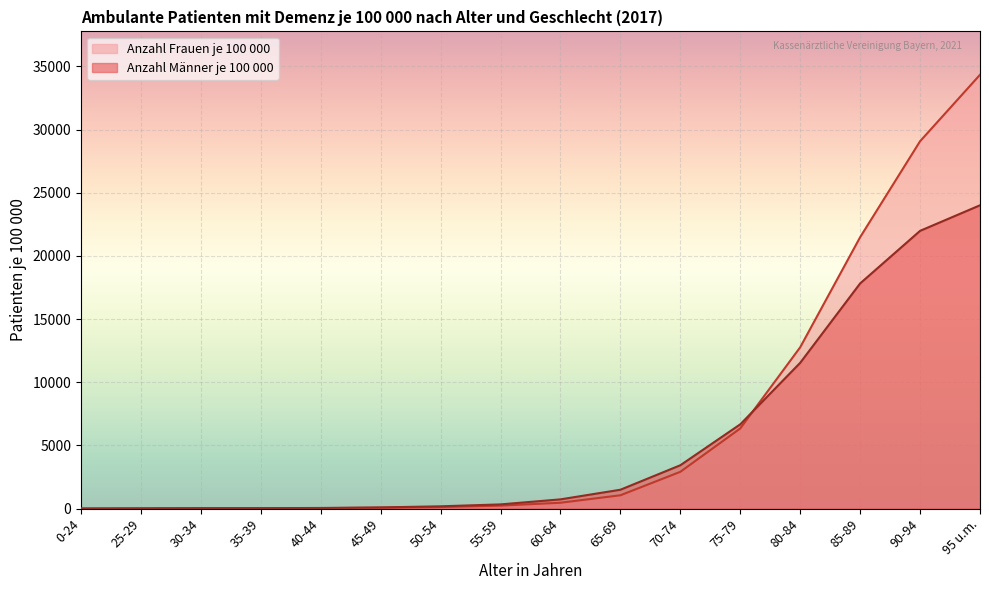

What is the difference between the highest and lowest values at 95 u.m.?

10332